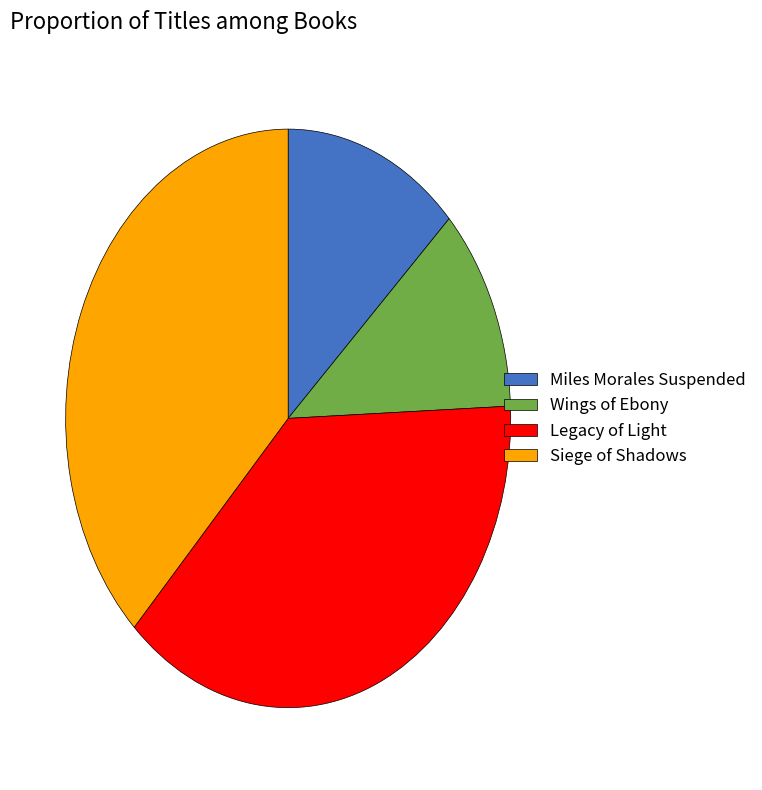

What is the ratio of the value at Wings of Ebony to the value at Miles Morales Suspended?

0.9